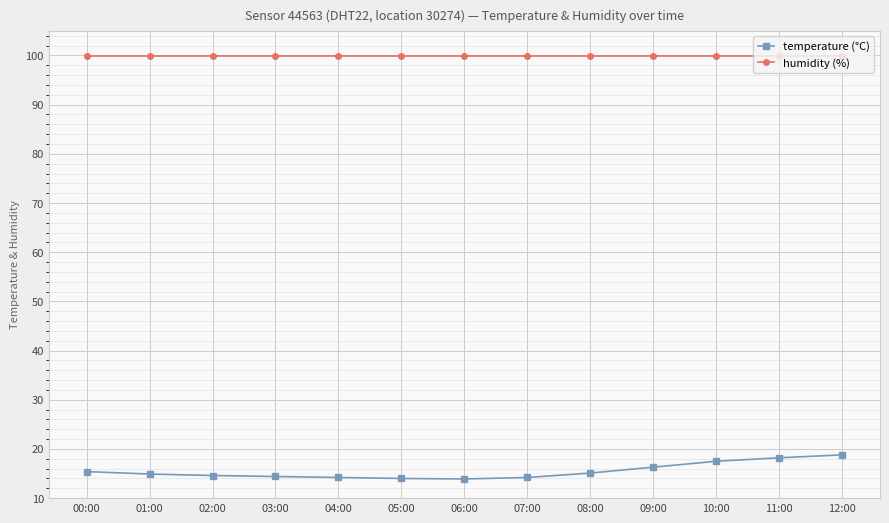

True or false: temperature (°C) and humidity (%) intersect in this chart.

False